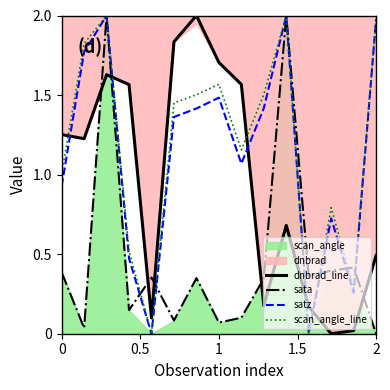

What is the sum of all sata values?

7.0